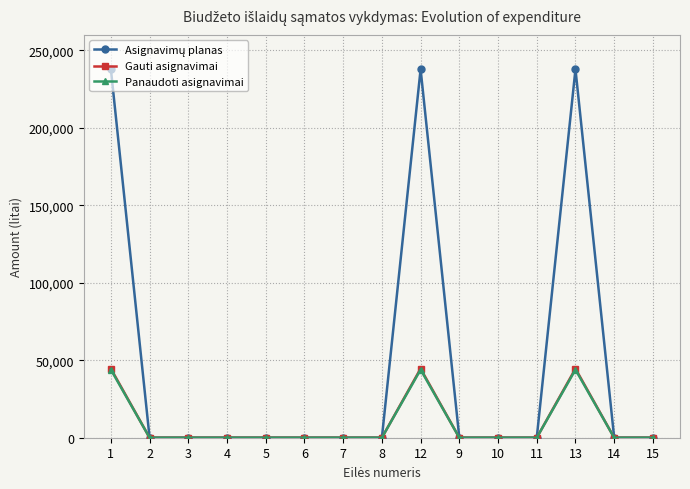

What is the difference between the highest and lowest values at 13?

193834